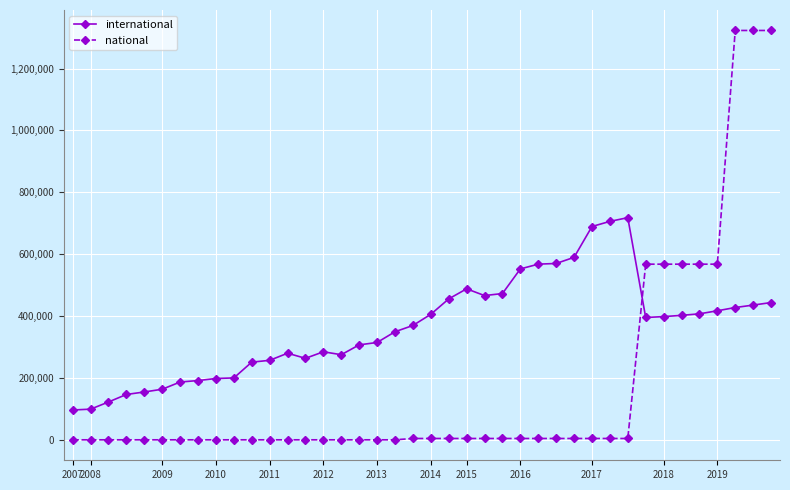

Which series has the largest range (max minus min)?

national